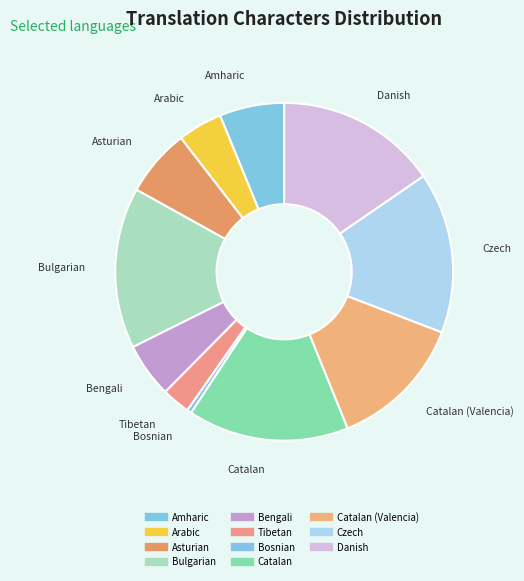

Rank the categories by value from highest to lowest.

Bulgarian, Catalan, Czech, Danish, Catalan (Valencia), Asturian, Amharic, Bengali, Arabic, Tibetan, Bosnian